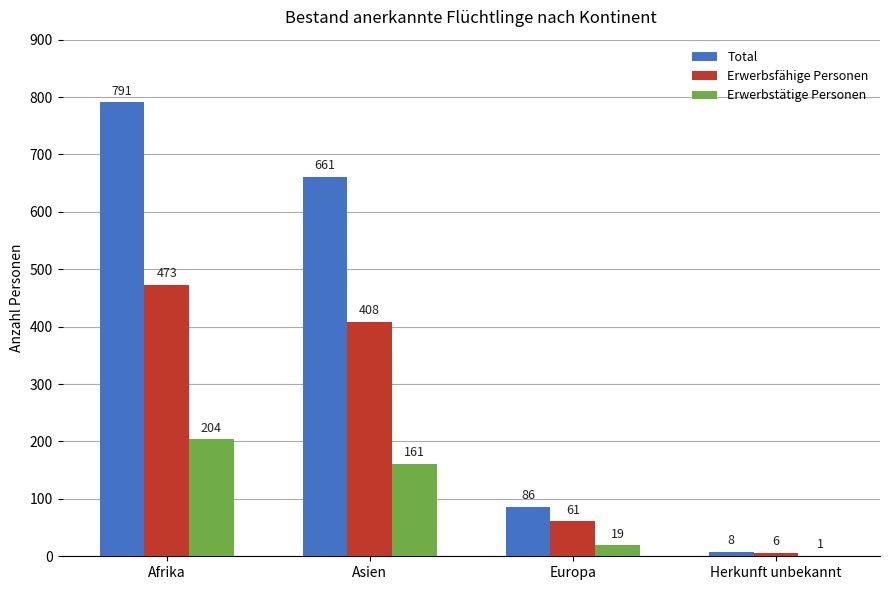

Where is Erwerbsfähige Personen nearest to the value 239?

Asien